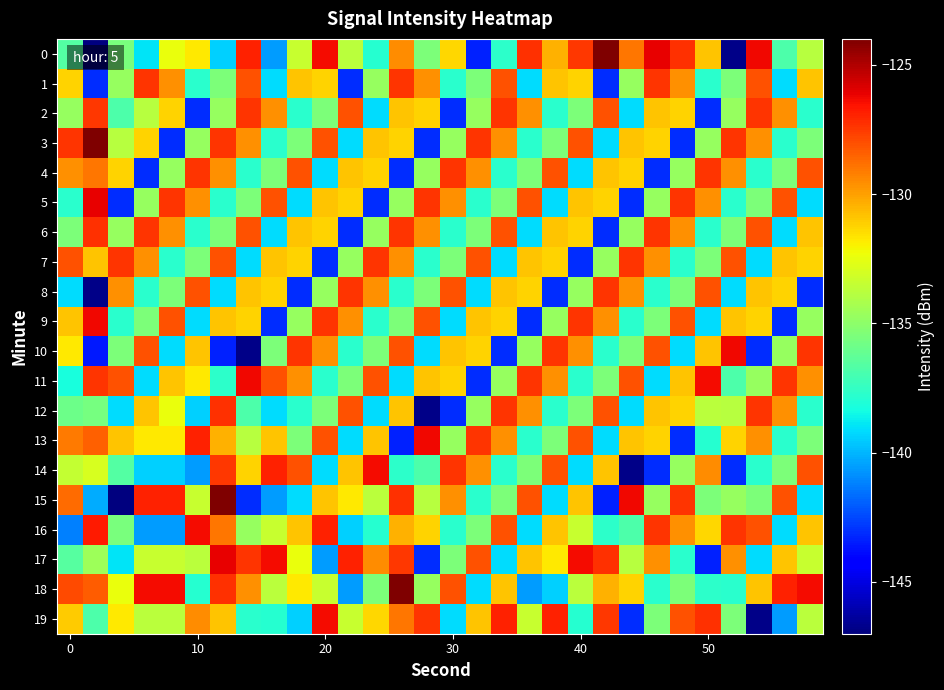

What is the greatest value displayed?

-124.0